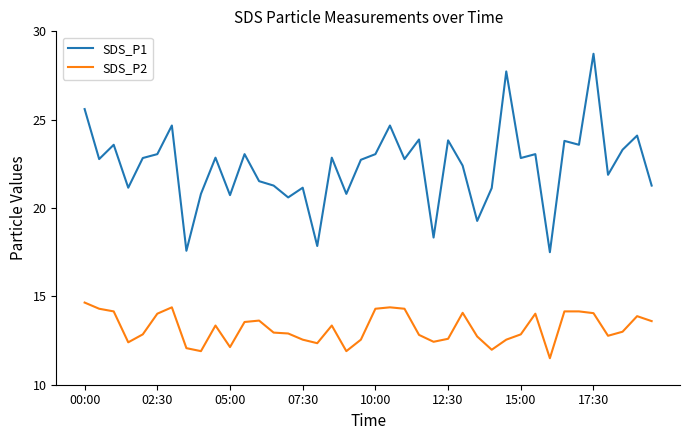

True or false: SDS_P1 and SDS_P2 cross at least once.

False